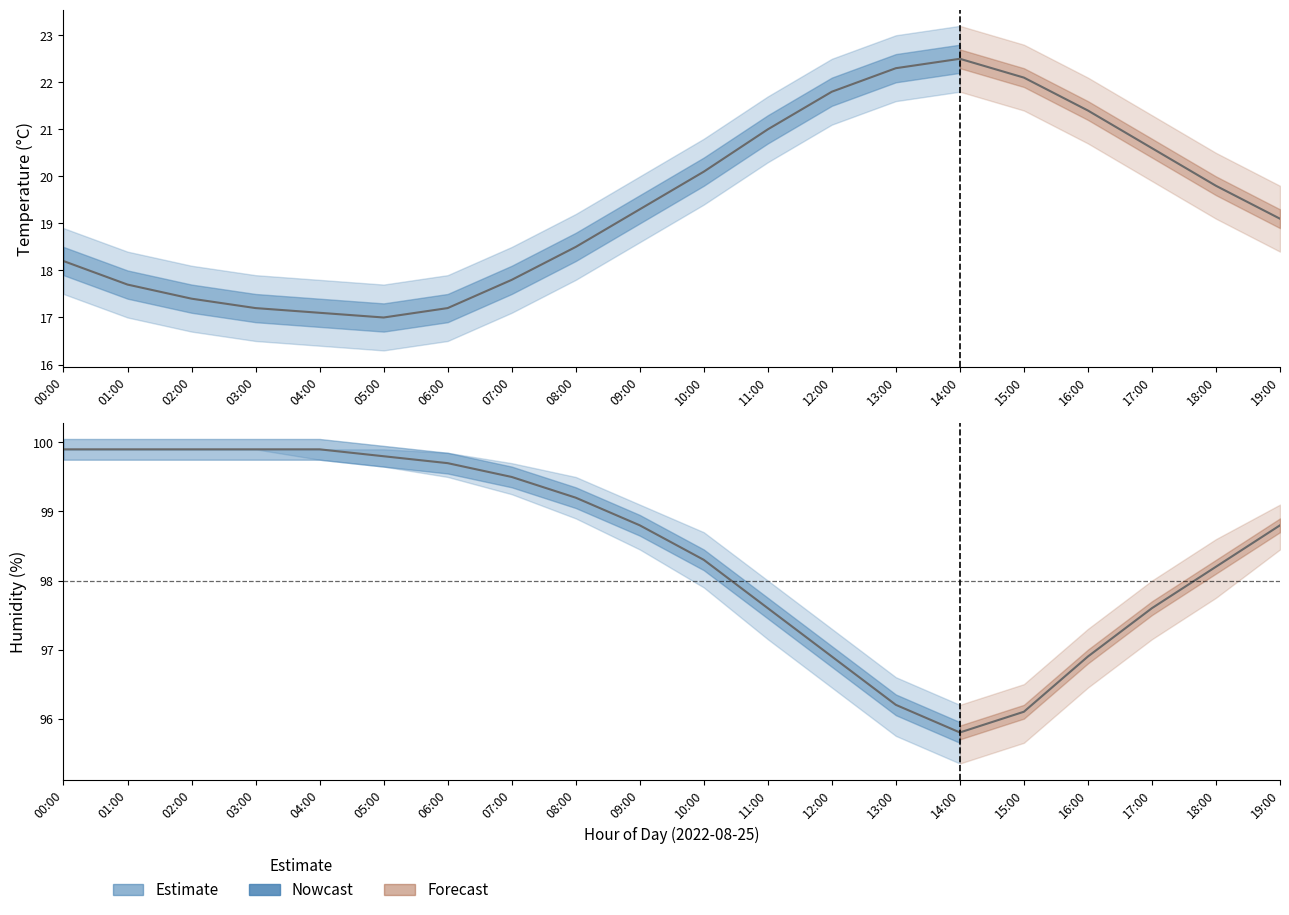

Reading left to right, extract all data points from this chart.

temperature: 18.2	17.7	17.4	17.2	17.1	17.0	17.2	17.8	18.5	19.3	20.1	21.0	21.8	22.3	22.5	22.1	21.4	20.6	19.8	19.1
temperature_upper: 18.9	18.4	18.1	17.9	17.8	17.7	17.9	18.5	19.2	20.0	20.8	21.7	22.5	23.0	23.2	22.8	22.1	21.3	20.5	19.8
temperature_lower: 17.5	17.0	16.7	16.5	16.4	16.3	16.5	17.1	17.8	18.6	19.4	20.3	21.1	21.6	21.8	21.4	20.7	19.9	19.1	18.4
humidity: 99.9	99.9	99.9	99.9	99.9	99.8	99.7	99.5	99.2	98.8	98.3	97.6	96.9	96.2	95.8	96.1	96.9	97.6	98.2	98.8
humidity_upper: 99.9	99.9	99.9	99.9	99.9	99.9	99.8	99.7	99.5	99.1	98.7	98.0	97.3	96.6	96.2	96.5	97.3	98.0	98.6	99.1
humidity_lower: 99.9	99.9	99.9	99.9	99.8	99.7	99.5	99.2	98.9	98.5	97.9	97.2	96.5	95.8	95.3	95.7	96.5	97.2	97.8	98.5